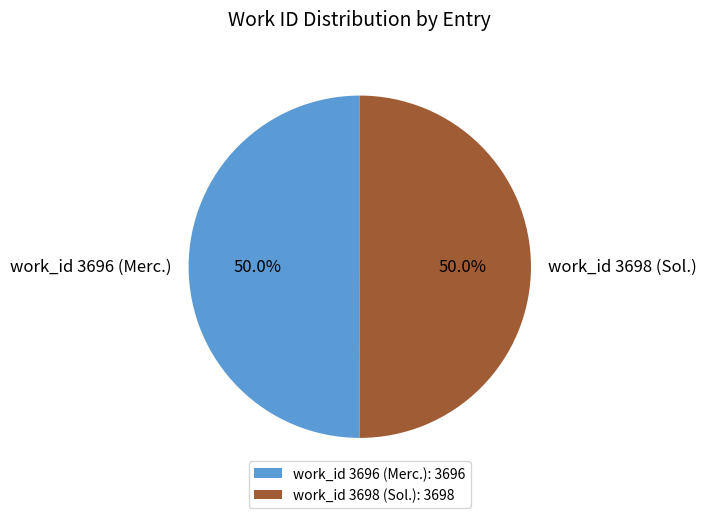

Do work_id 3696 (Merc.) and work_id 3698 (Sol.) together represent more than half of the pie?

Yes